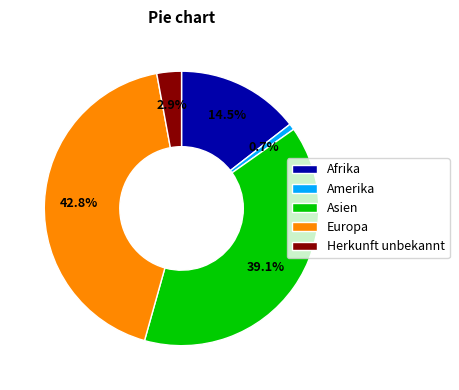

Is it true that Europa is 31% of the pie?

False